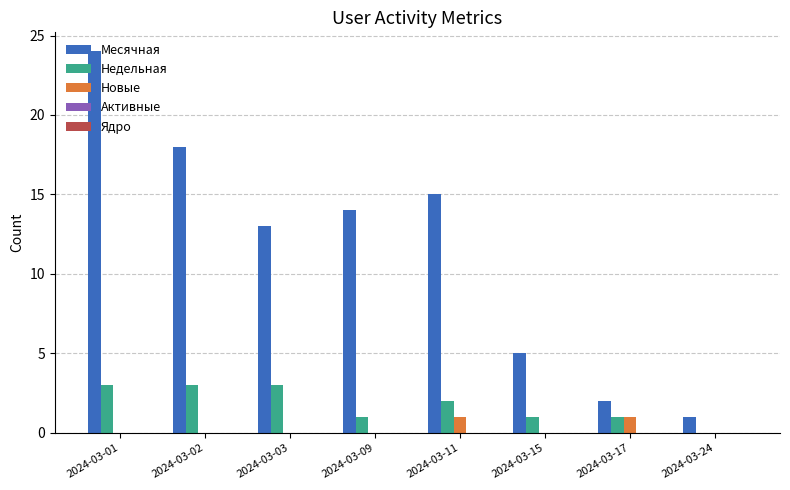

Count the number of categories in the chart.

8